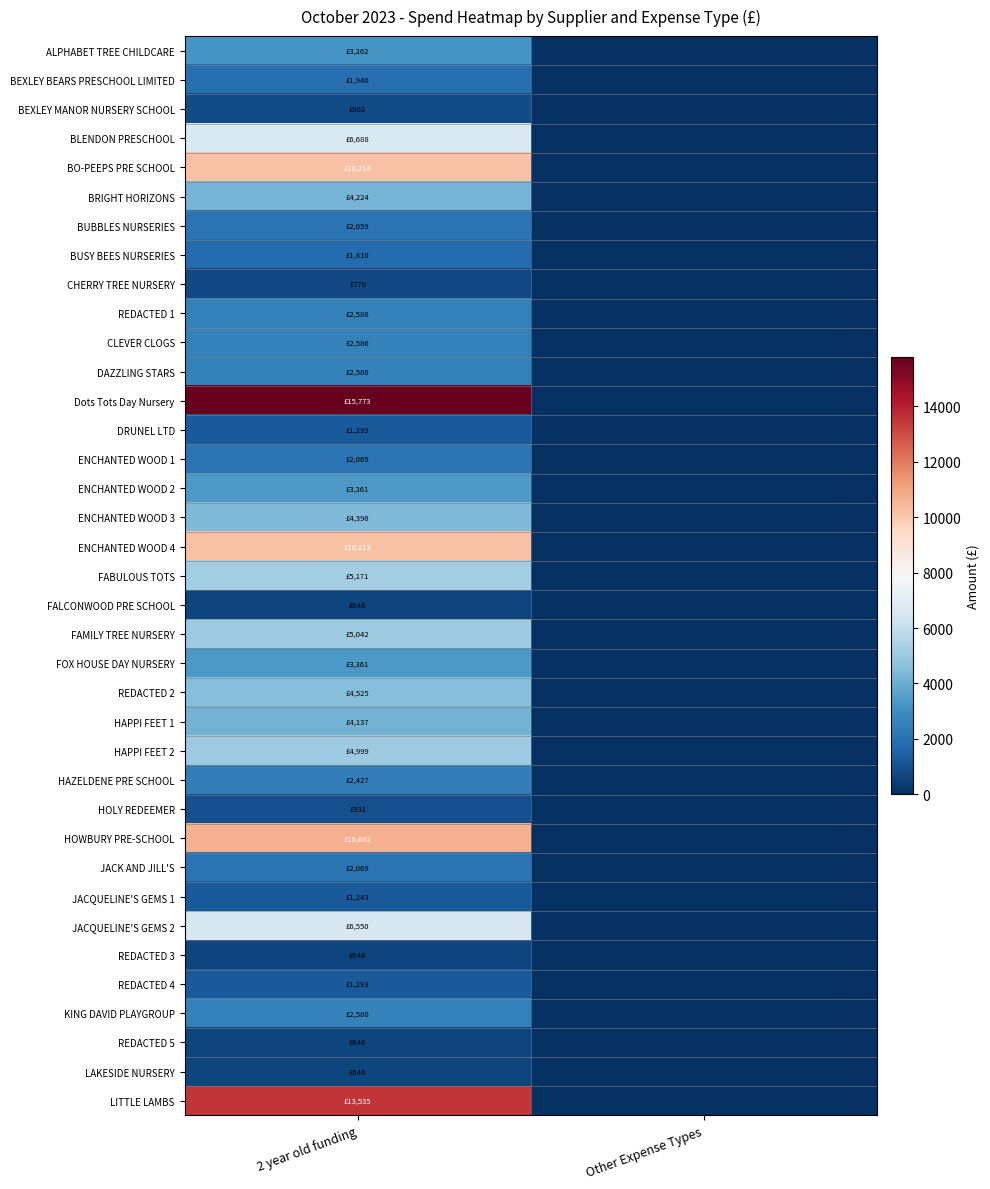

Which series has the largest range (max minus min)?

Dots Tots Day Nursery